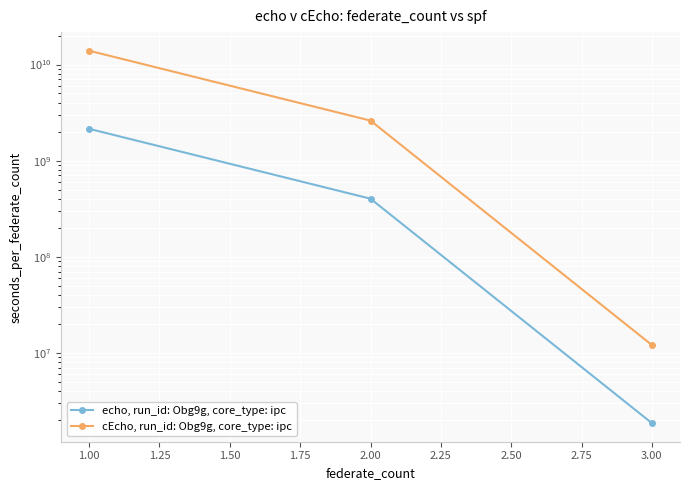

Count the number of data series in this chart.

2